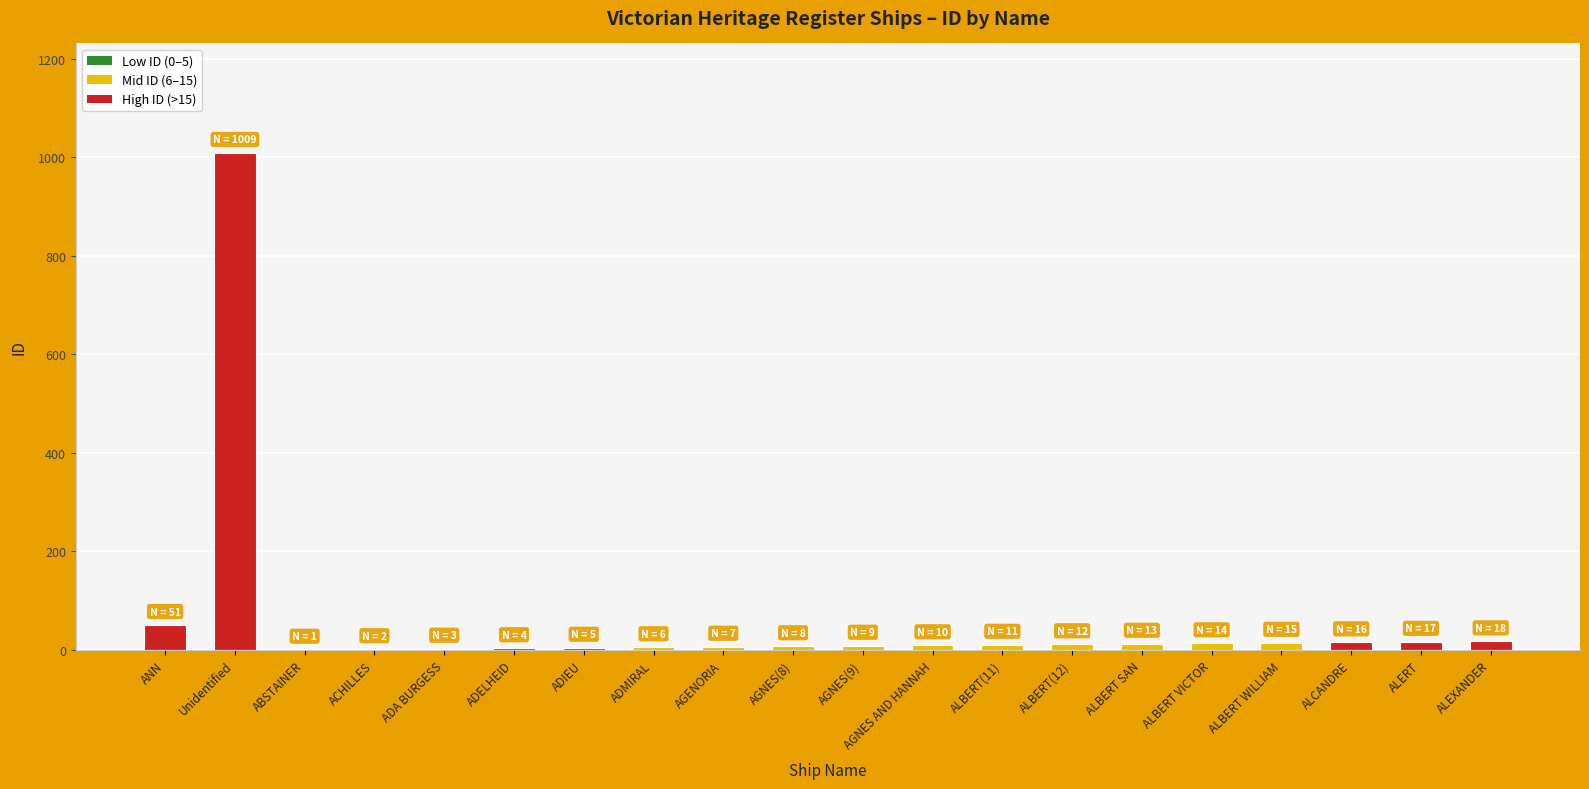

Where is the data nearest to the value 505?

ANN